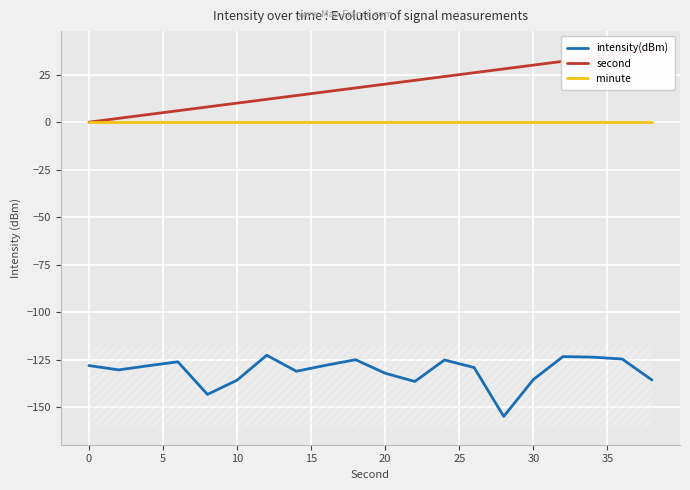

What is the maximum value for intensity(dBm)?

-122.6